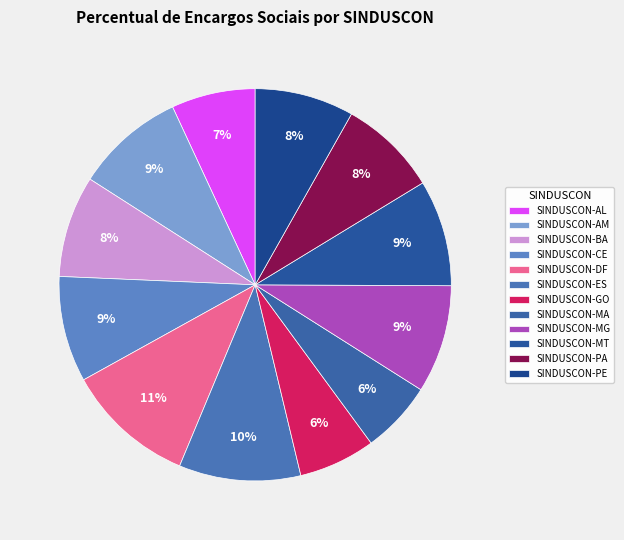

What is the largest slice in the pie chart?

SINDUSCON-DF